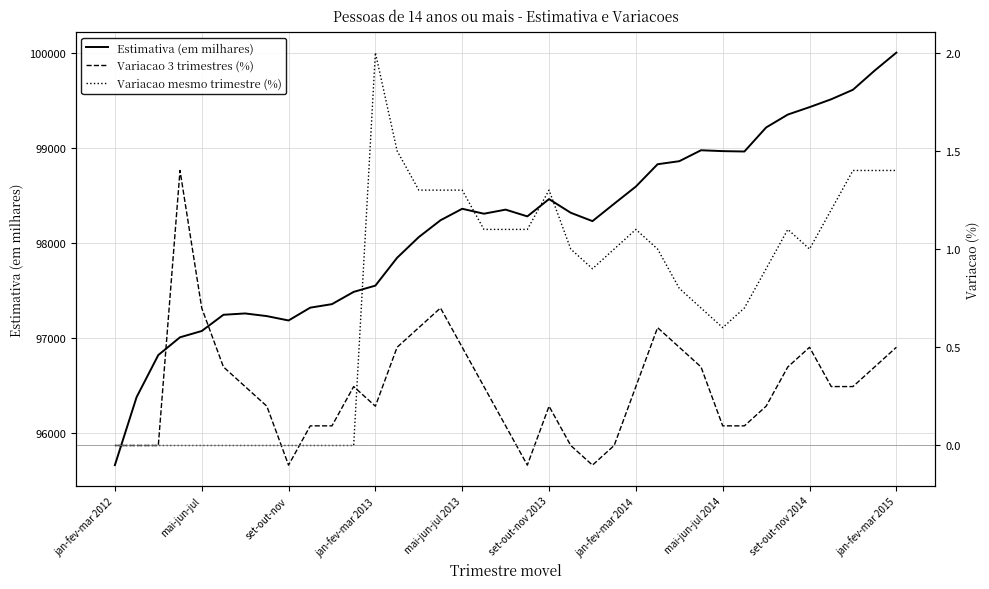

After their last crossing, which series has the higher values: Variacao mesmo trimestre (%) or Variacao 3 trimestres (%)?

Variacao mesmo trimestre (%)